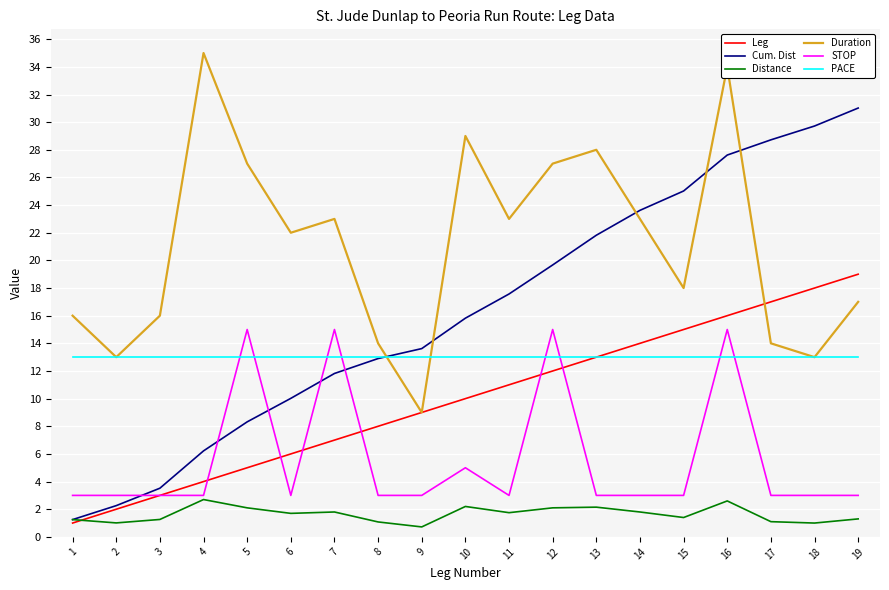

True or false: STOP and Duration intersect in this chart.

False